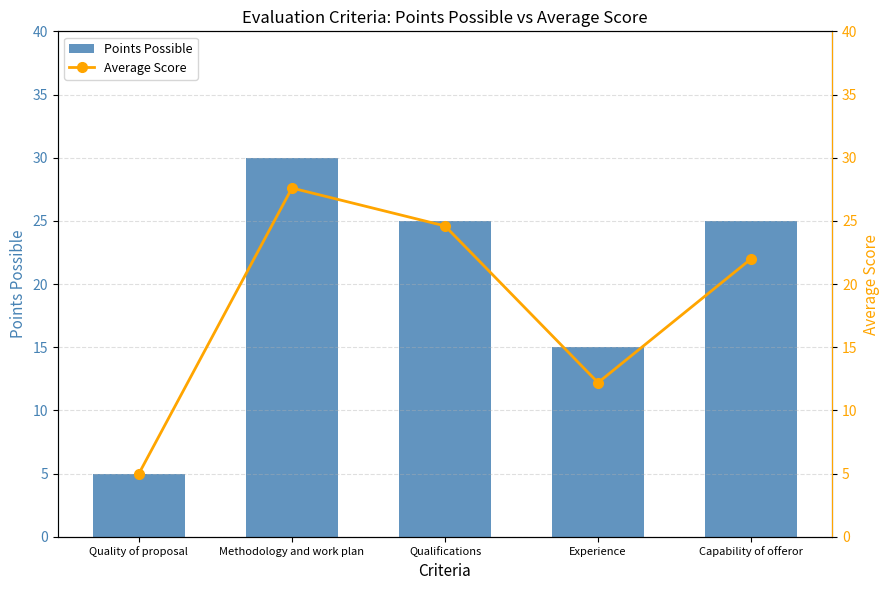

What is the average value of the Points Possible series?

20